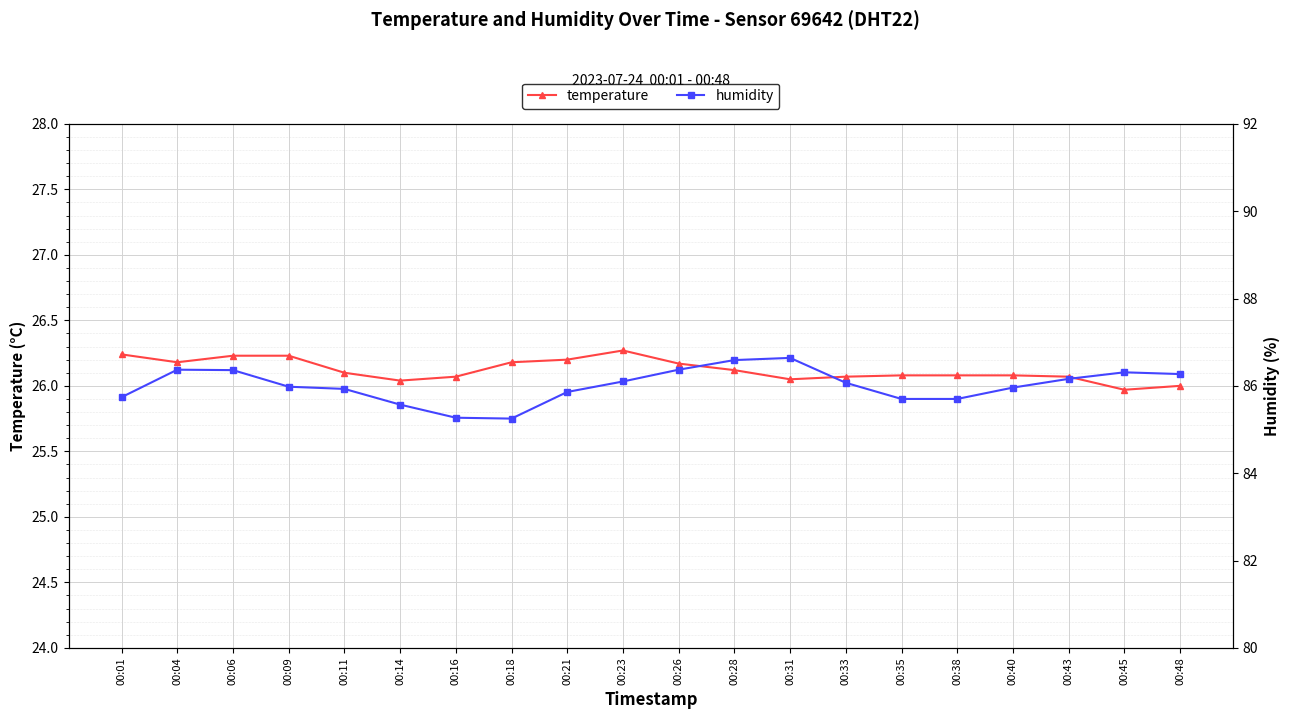

What is the difference between the highest and lowest values at 00:04?

60.2